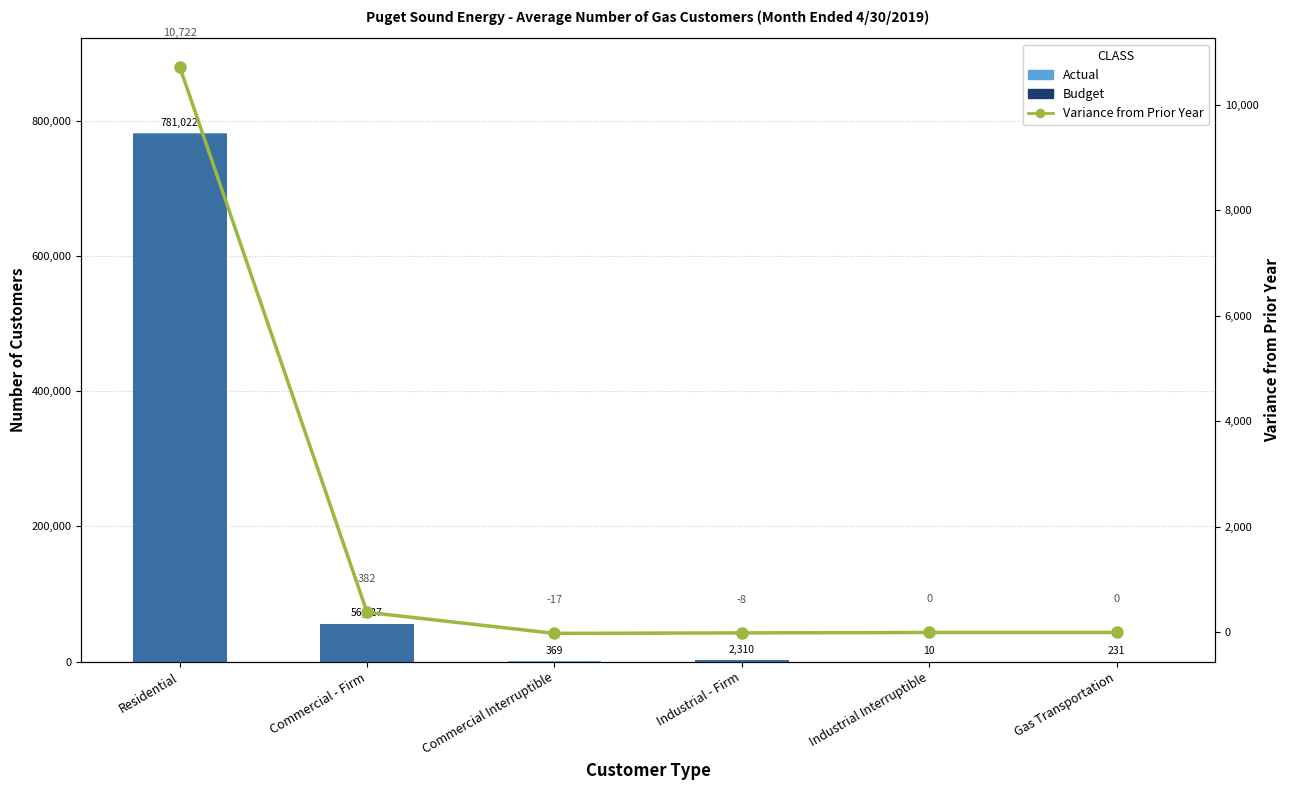

Reading left to right, what are all the values shown in this chart?

Actual: 781022	56127	369	2310	10	231
Budget: 779865	56079	239	2290	10	237
Variance from Prior Year: 10722	382	-17	-8	0	0